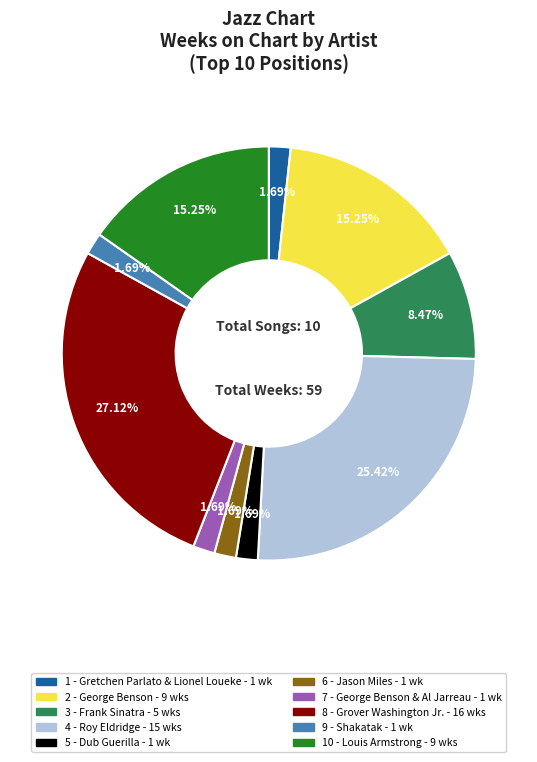

Approximately how many times larger is the value at 6 - Jason Miles compared to 7 - George Benson & Al Jarreau?

1.0